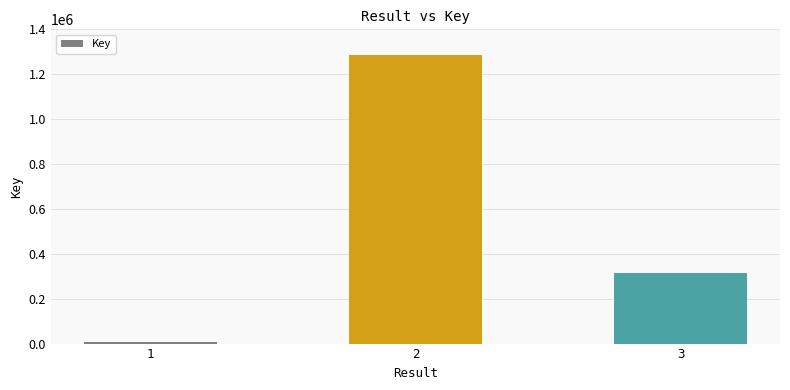

Are the bars grouped side by side (vs. stacked)?

No